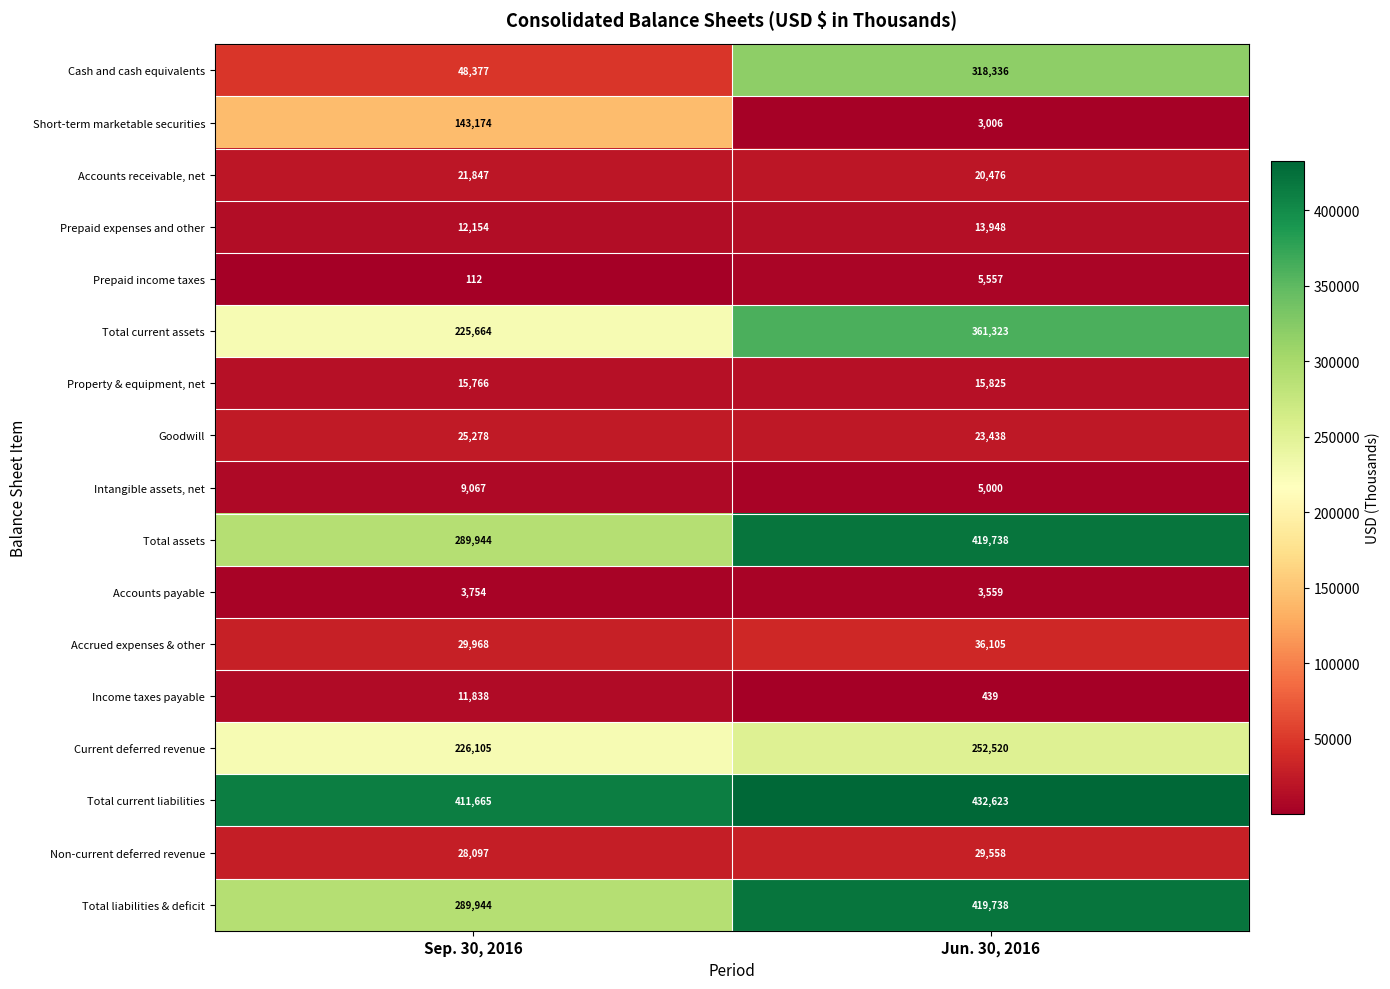

What is the sum of all Prepaid income taxes values?

5669